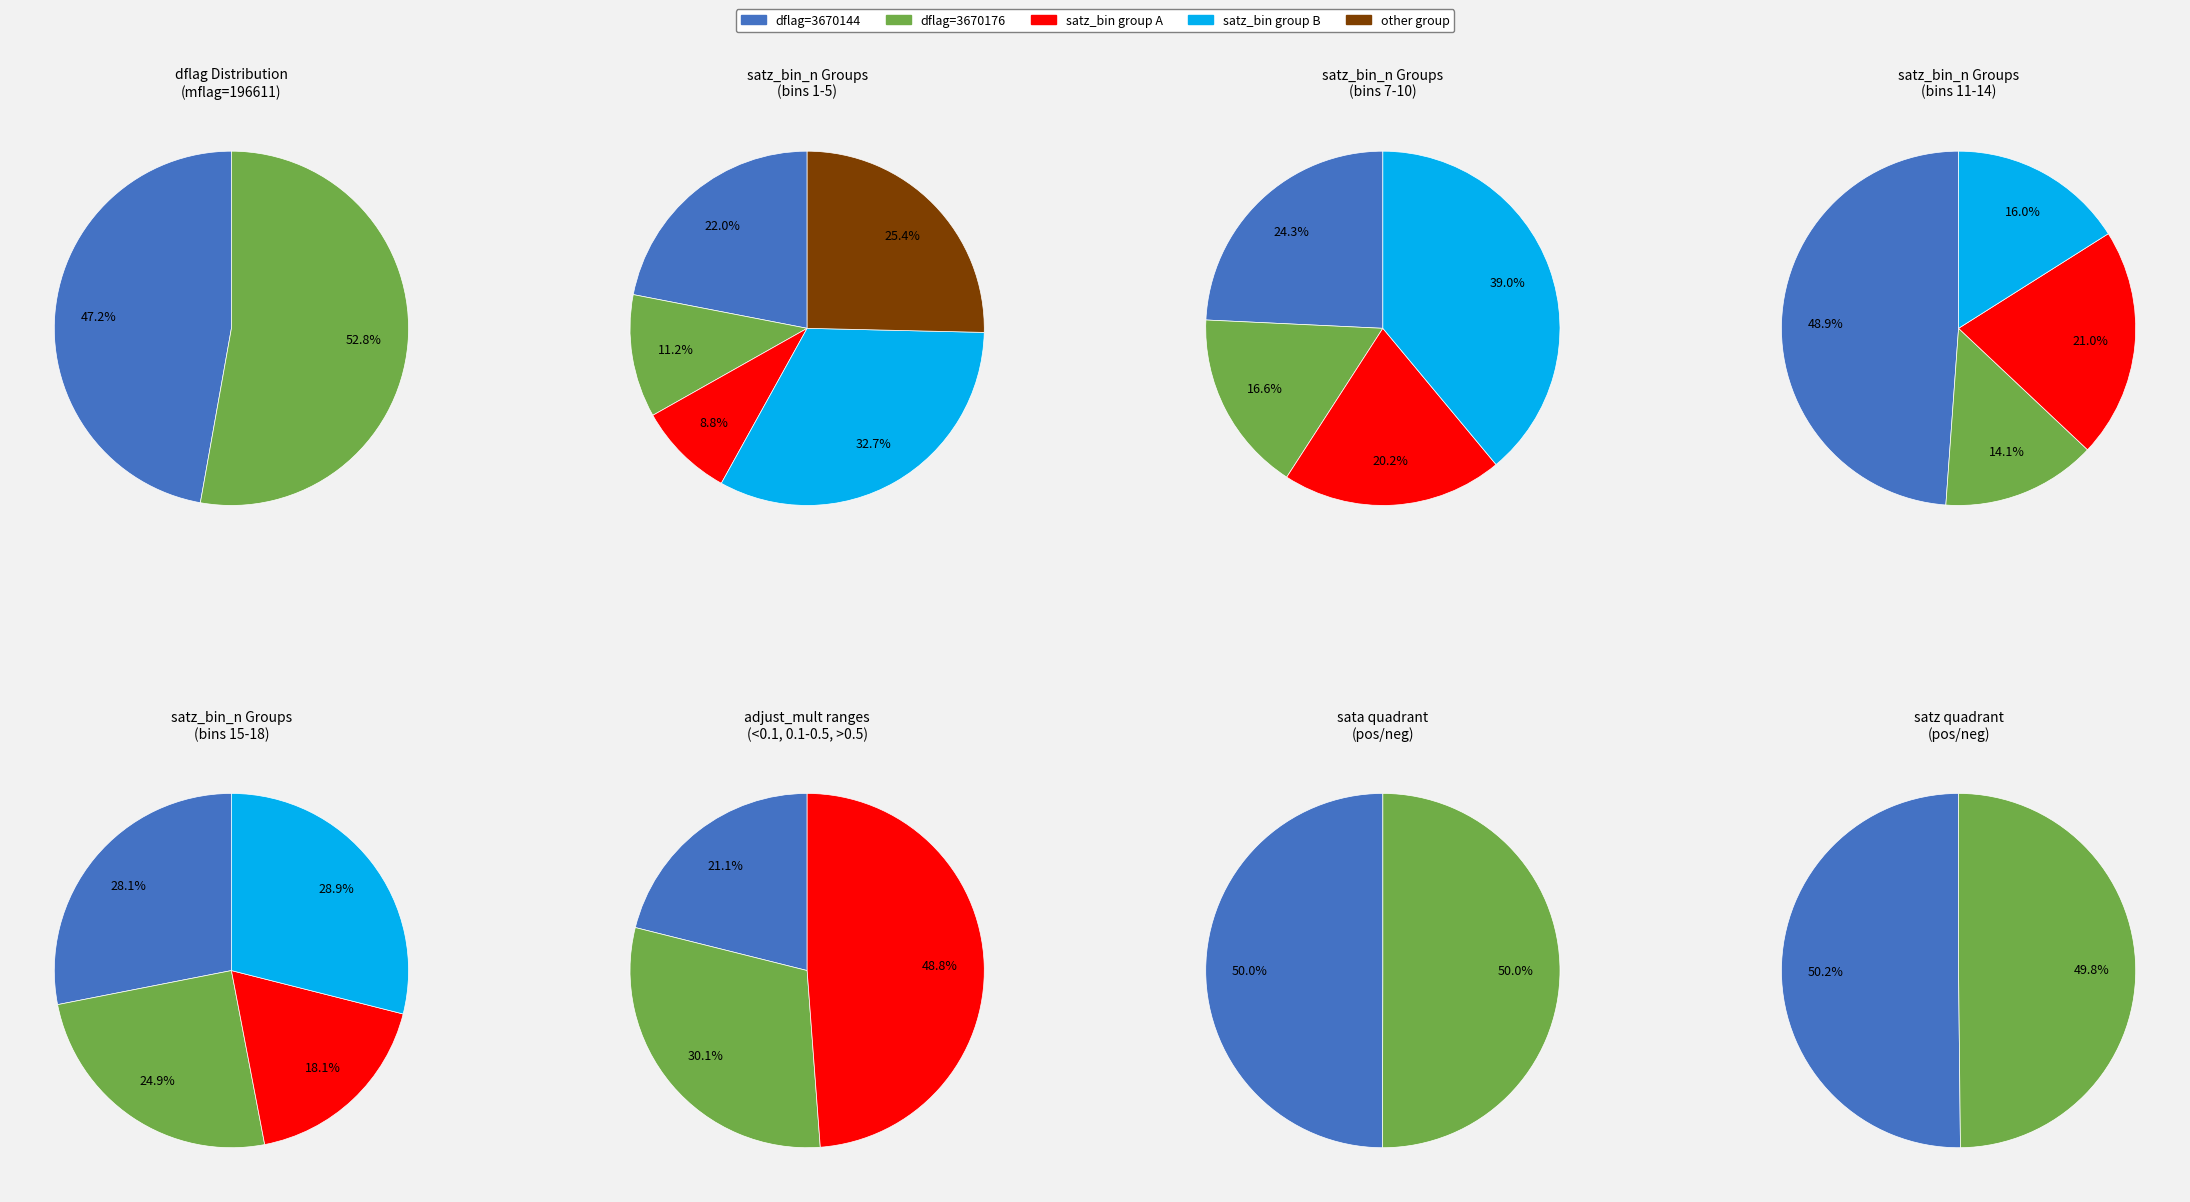

Is it true that satz_bin_n=8.0 is 11% of the pie?

False